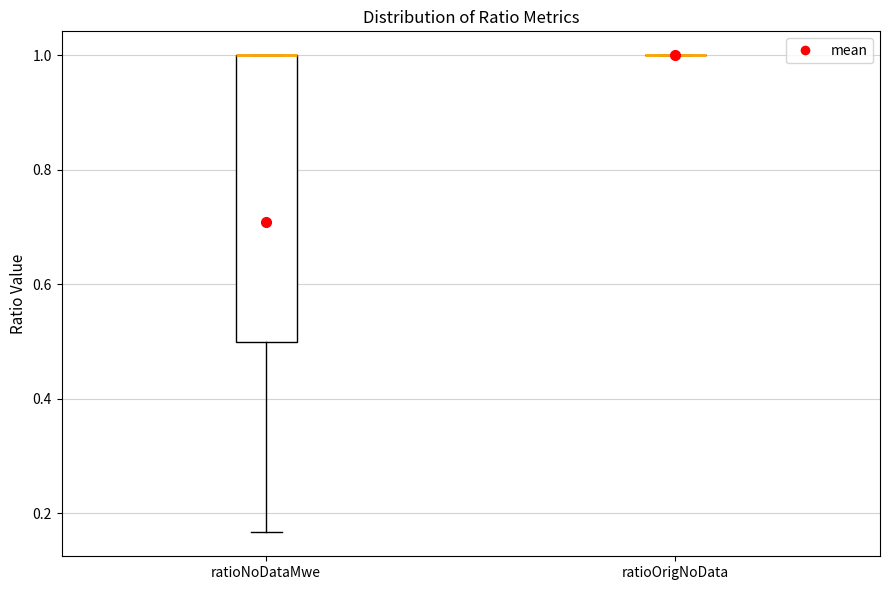

Reading left to right, transcribe this box plot: for each box, give where its median line is, the range the box spans, and where its two whiskers end, as read against the y-axis. The values are not printed on the chart, so give them approximately, as read against the axis.

ratioNoDataMwe: median 1.00 (drawn on the box's upper edge), box 0.50 to 1.00, whiskers 0.16 to 1.00
ratioOrigNoData: box collapsed to a line at 1.00, whiskers 1.00 to 1.00